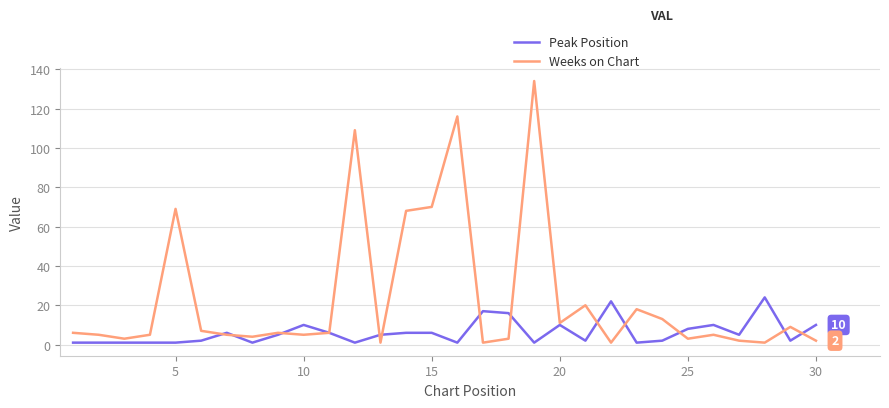

Which series has the widest spread of values?

Weeks on Chart